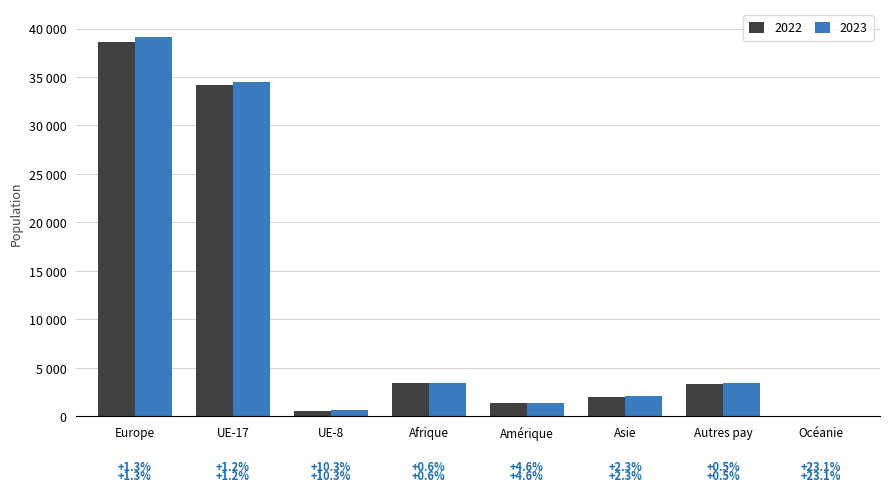

What is the total value across all series at Océanie?

58